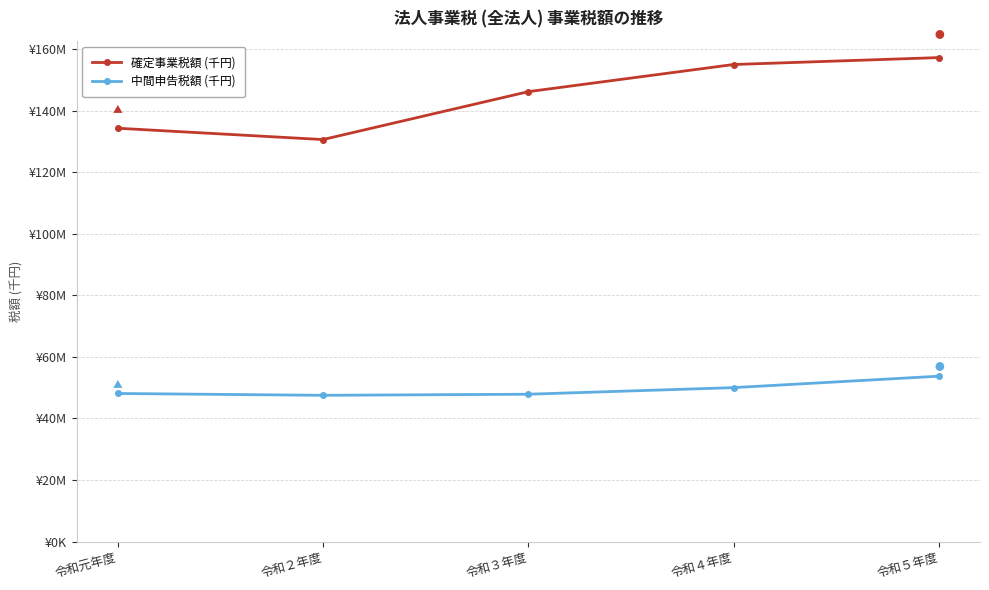

Is this an area chart (filled region under the line)?

No